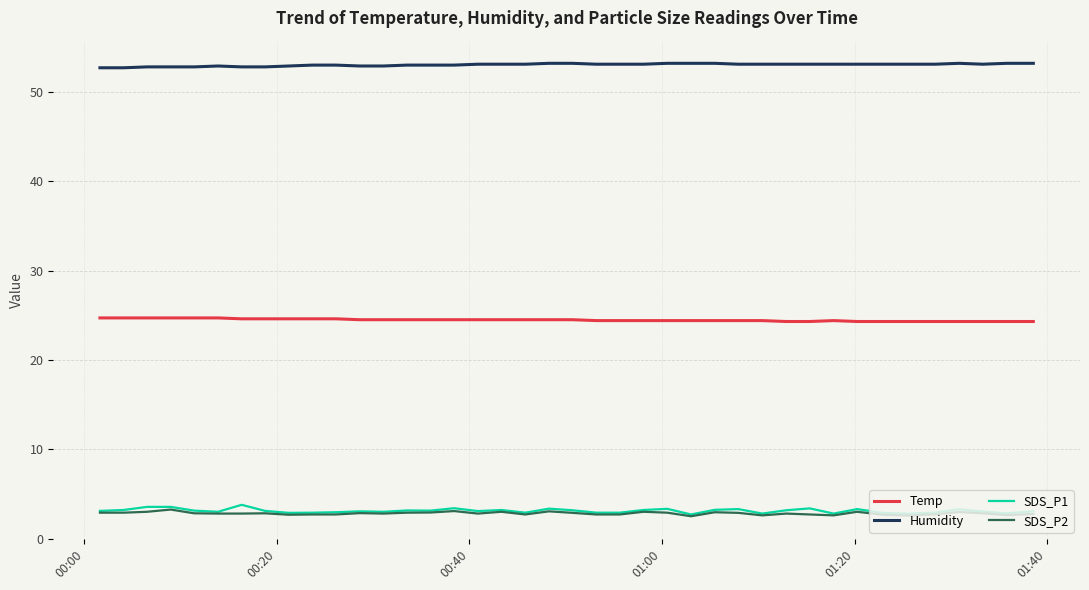

Which series has the largest total across all categories?

Humidity